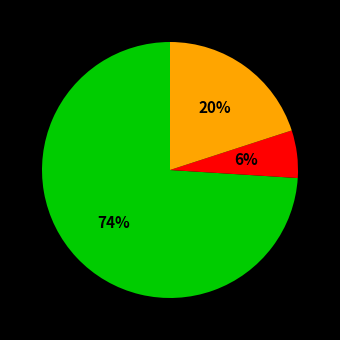

Is there any slice that represents more than half of the pie?

Yes